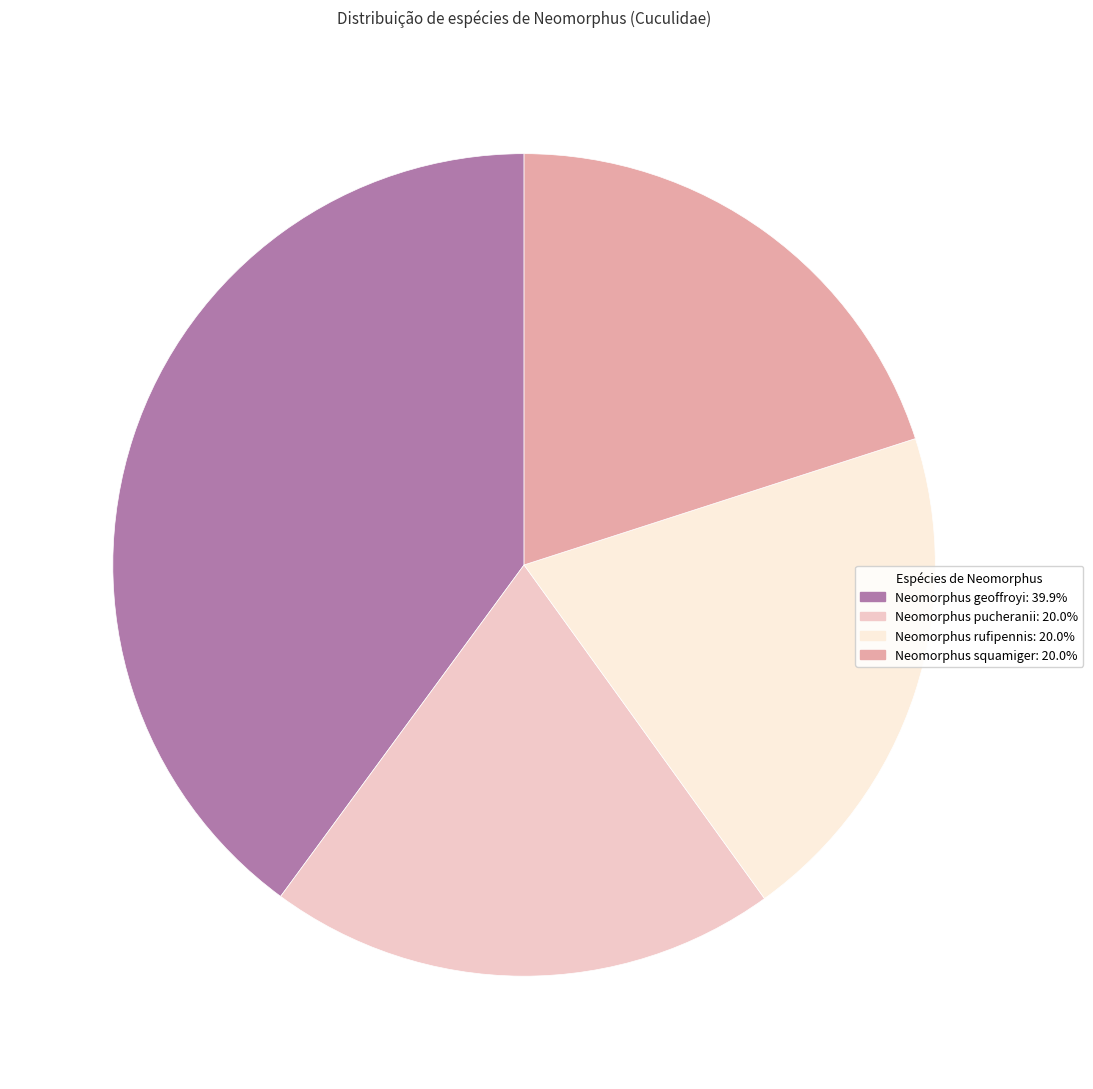

What is the largest slice in the pie chart?

Neomorphus geoffroyi